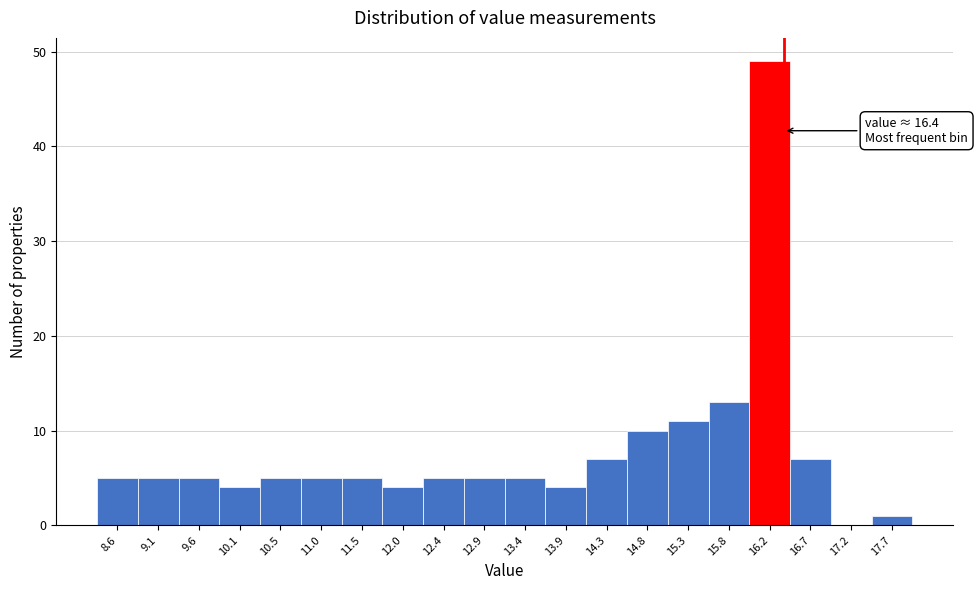

Which range on the x-axis has the tallest bar?

16.000 to 16.475